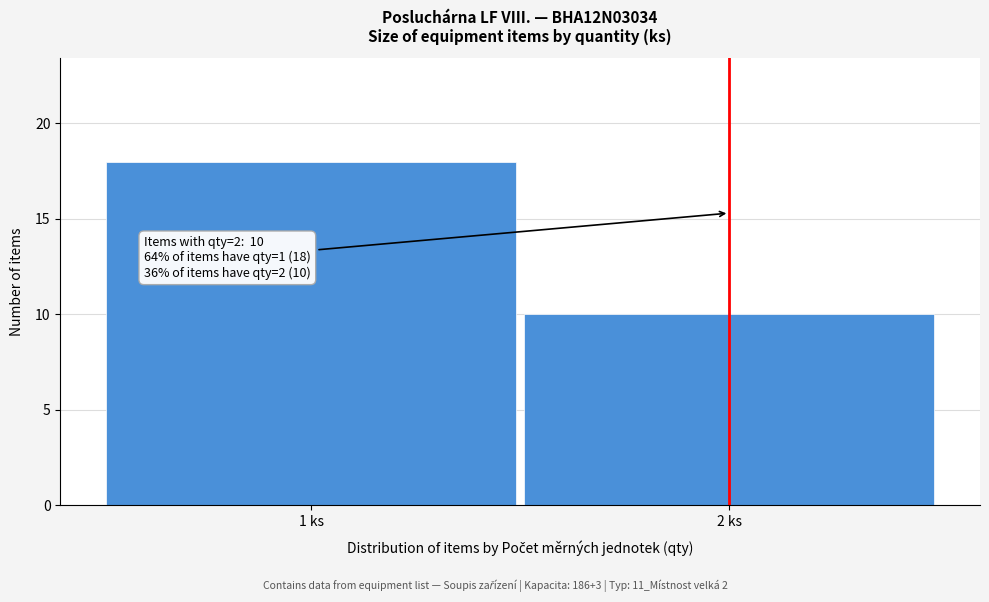

Reading left to right, list all the values displayed in this chart.

1 ks=18	2 ks=10